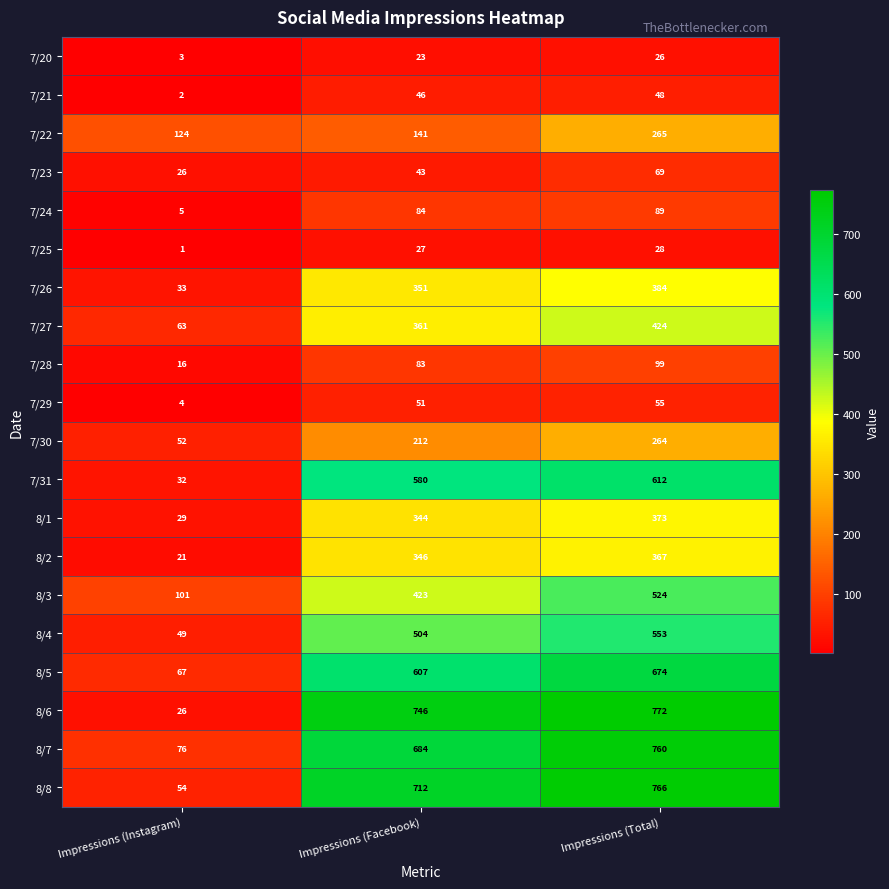

Which series has the largest total across all categories?

8/6